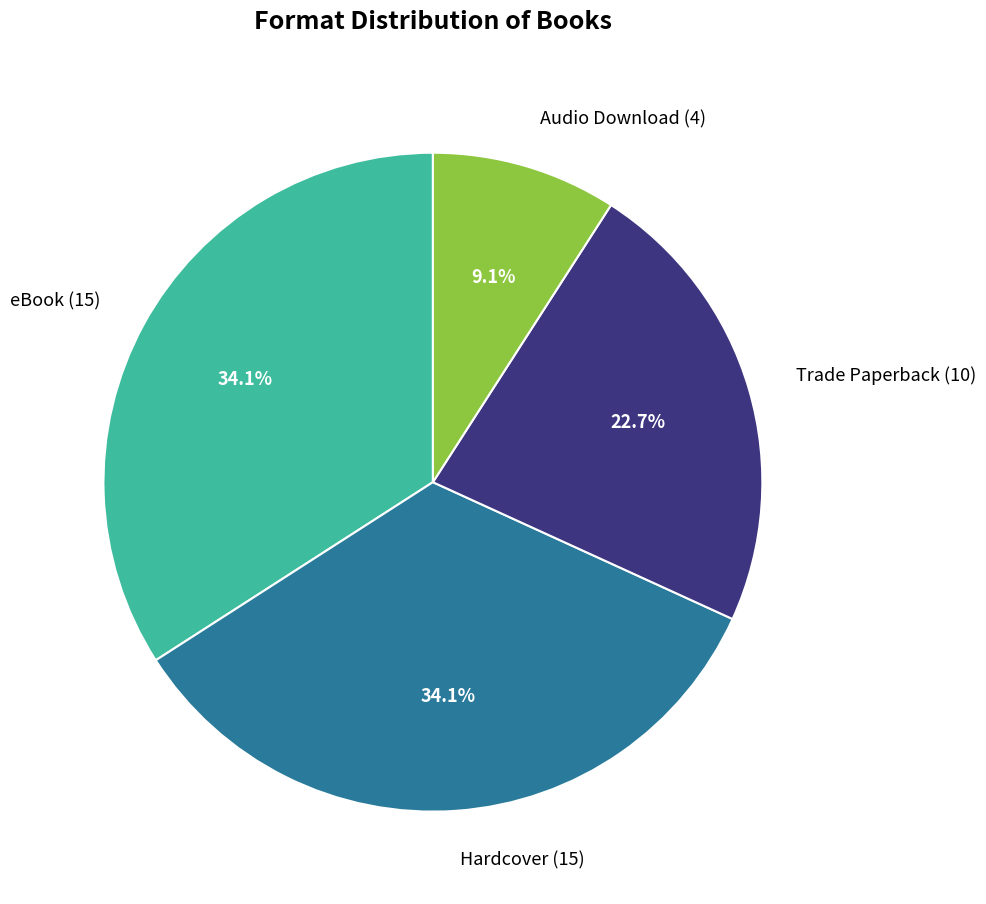

What is the ratio of the value at Trade Paperback (10) to the value at Audio Download (4)?

2.5